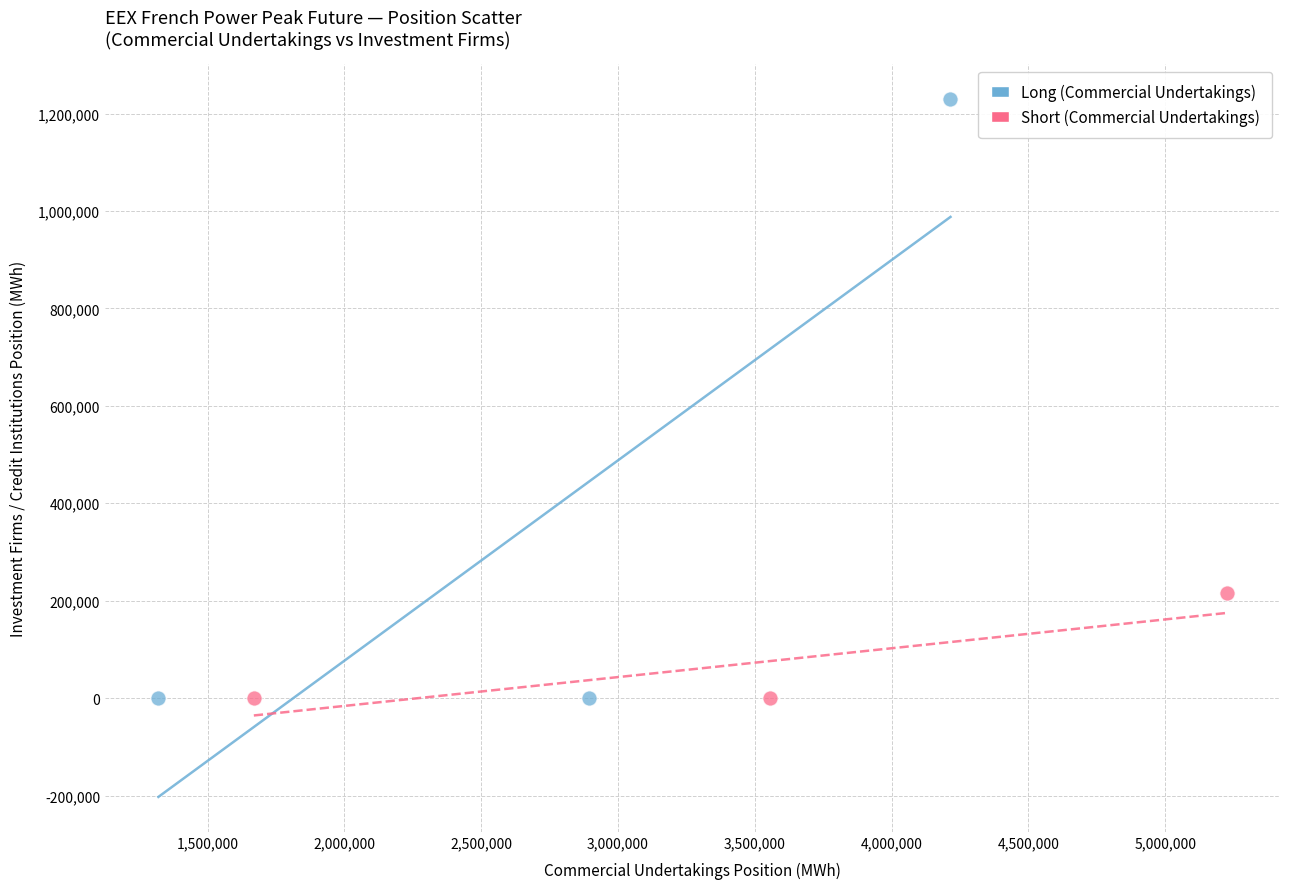

Which series contains the highest Y value?

Long (Commercial Undertakings)